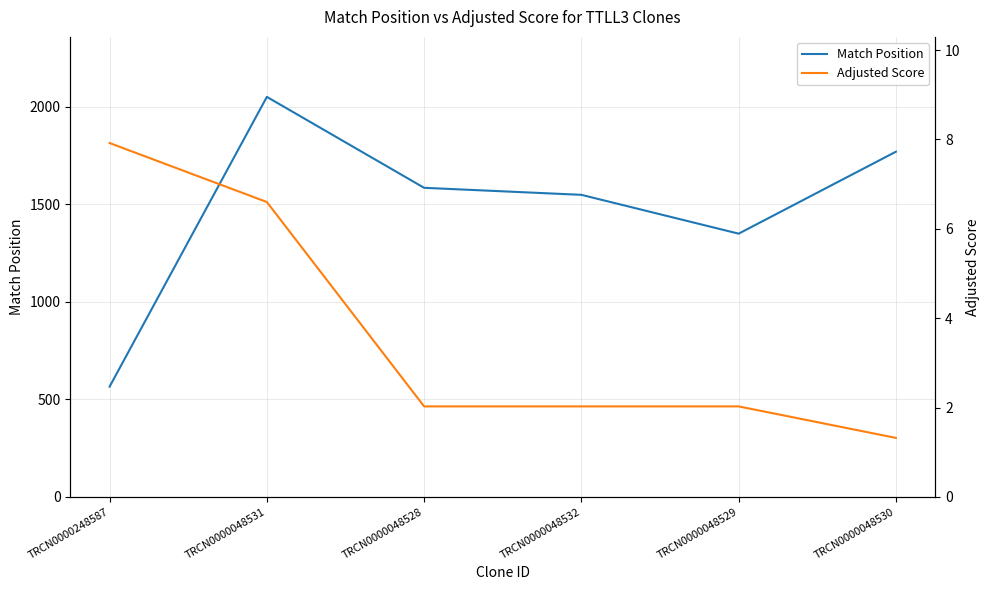

What is the label of the 1st point from the left?

TRCN0000248587